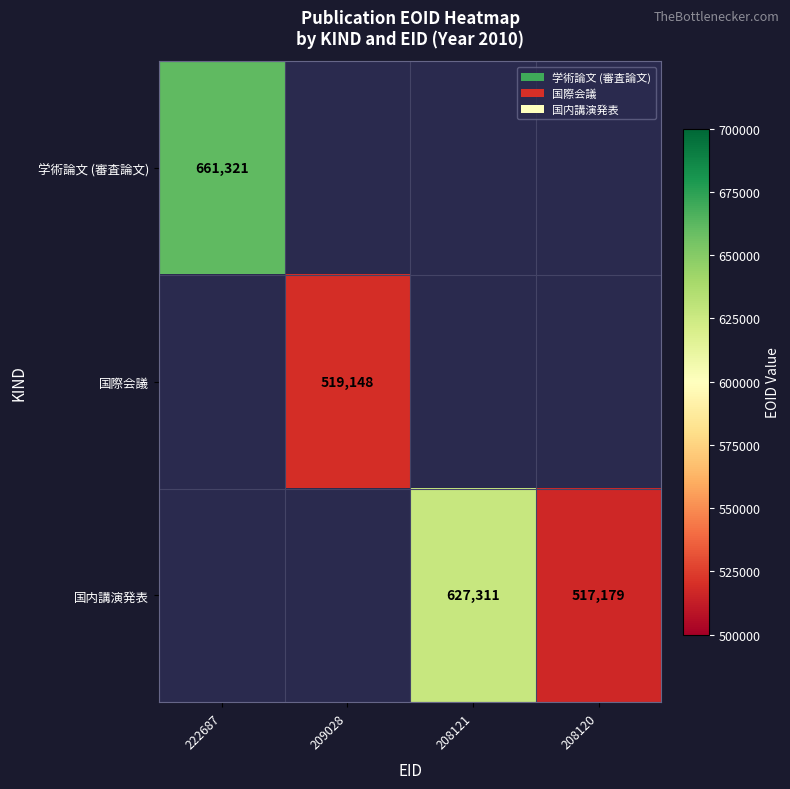

The value of 国際会議 at 209028 is 325568.4. True or false?

False